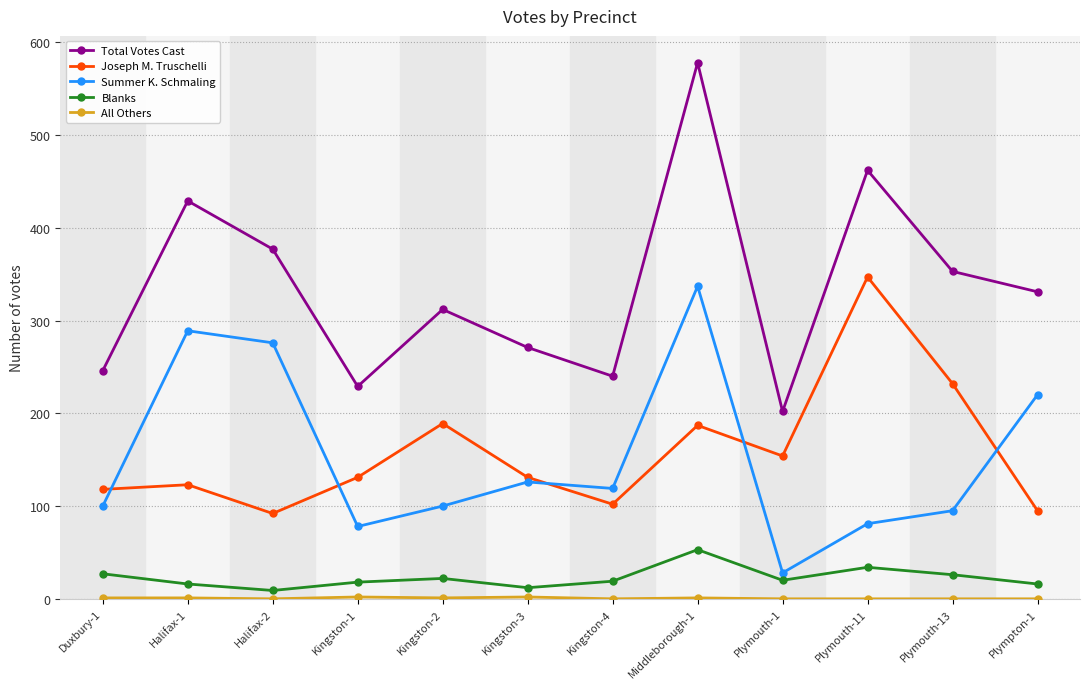

True or false: Total Votes Cast and Summer K. Schmaling intersect in this chart.

False